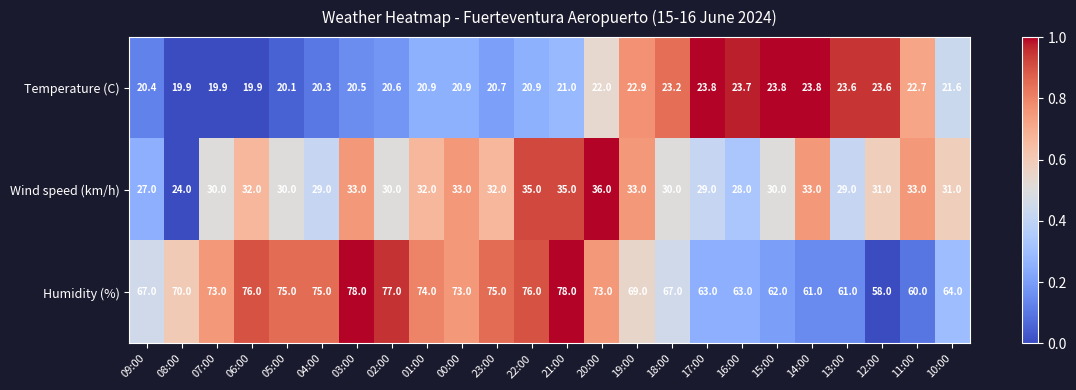

What is the average value of the Temperature (C) series?

21.7